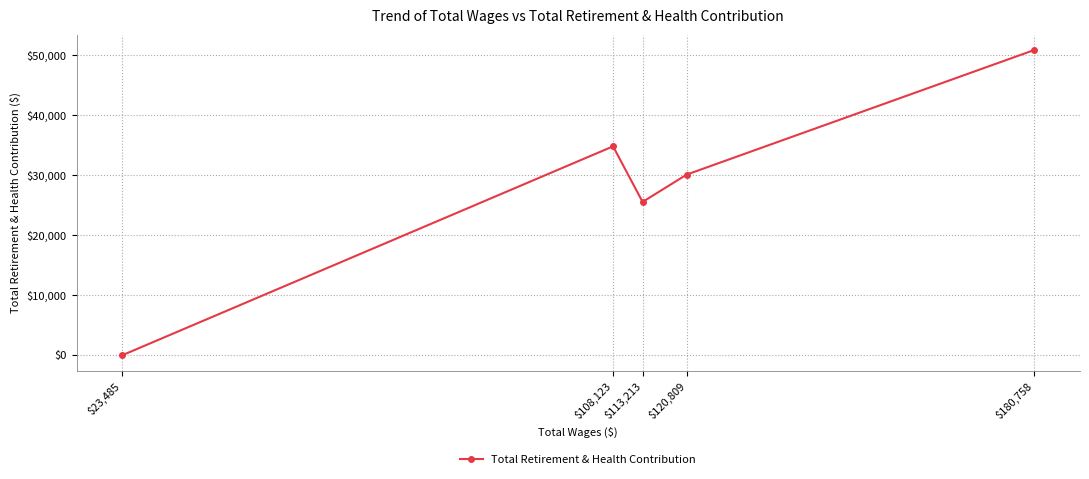

What is the difference between the values at $108,123 and $113,213?

9247